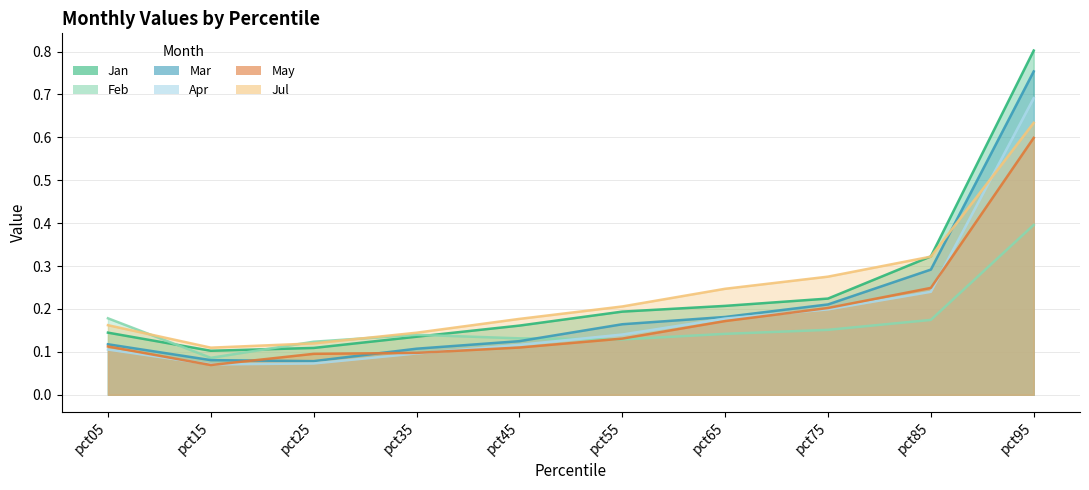

How many lines are shown in the chart?

6